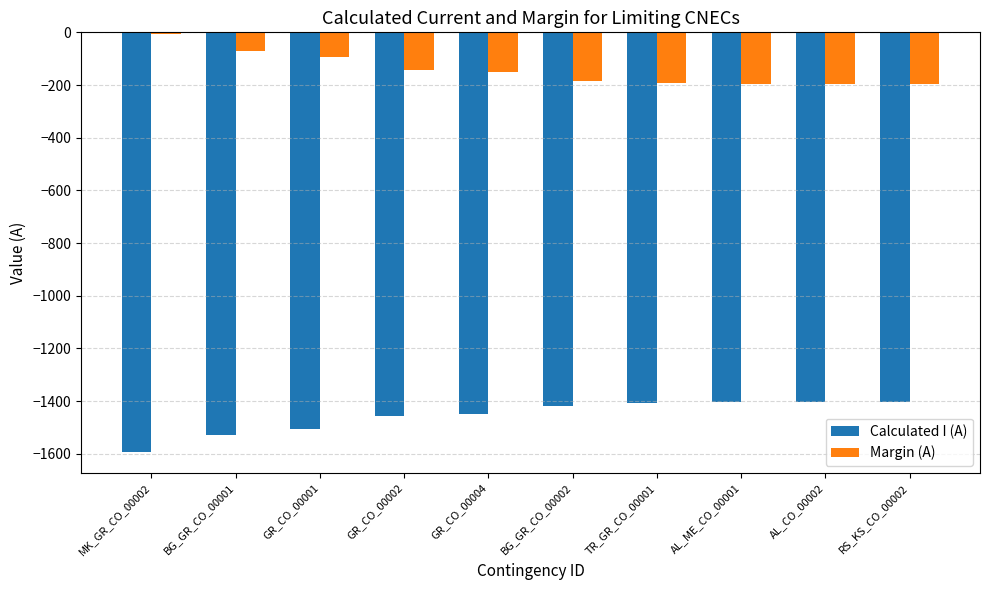

Which series has the largest total across all categories?

Margin (A)